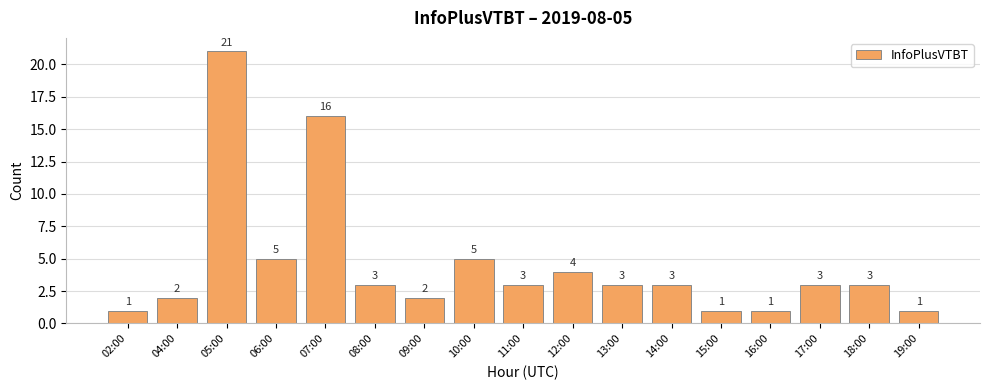

Which has a higher value, 16:00 or 13:00?

13:00